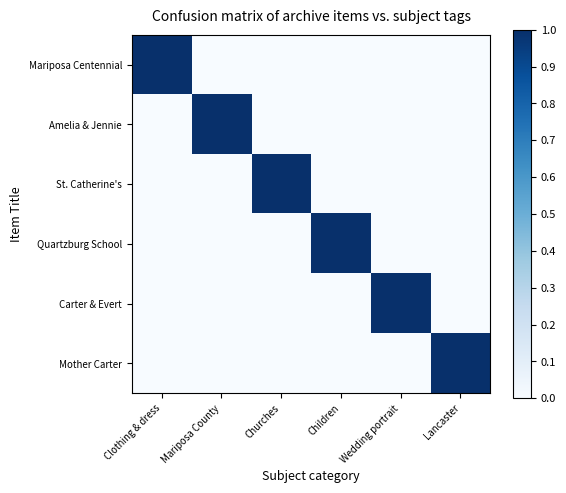

At how many categories does at least one series exceed 0?

6